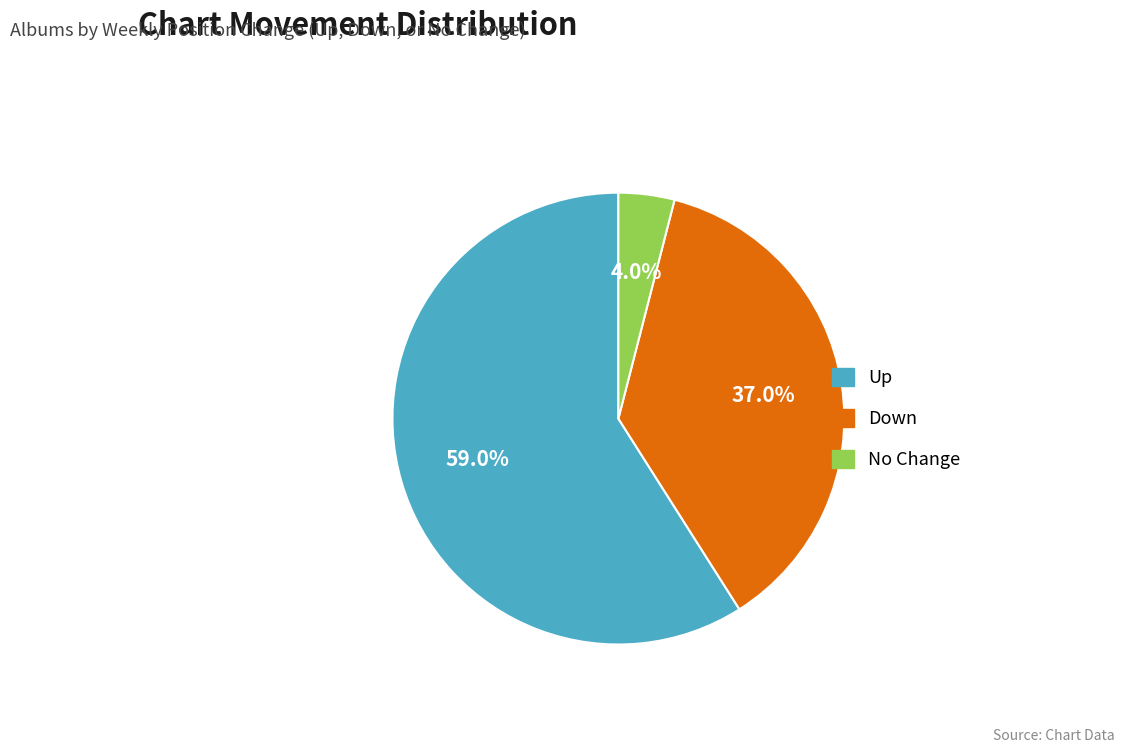

Do No Change and Down together represent more than half of the pie?

No